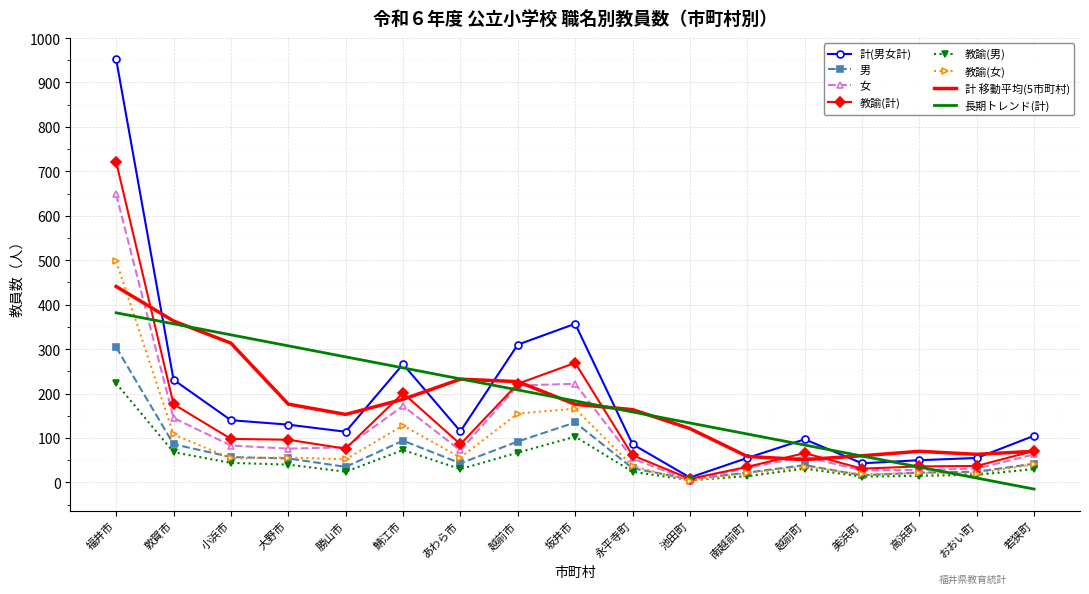

How many values in the 男 series are below 42?

8